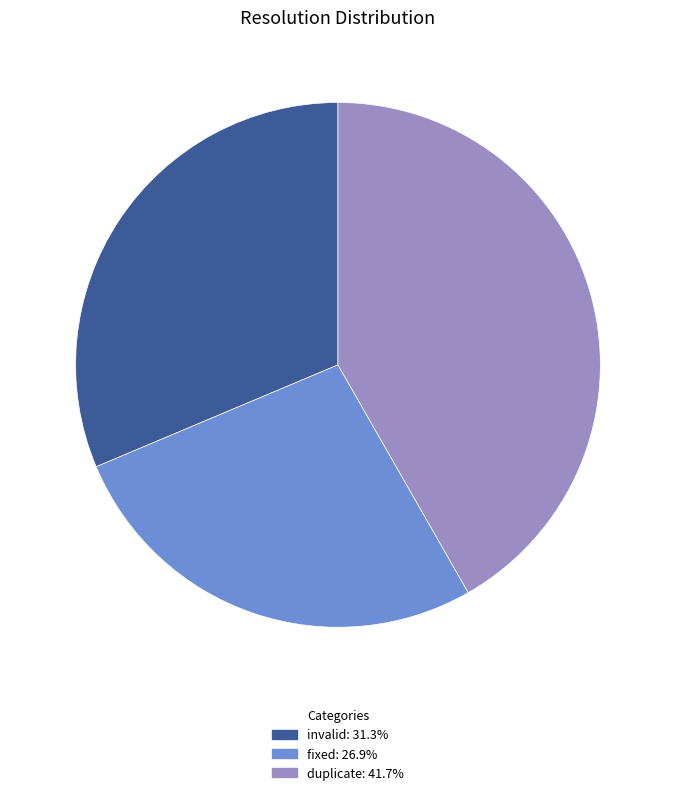

How many segments does this pie chart have?

3